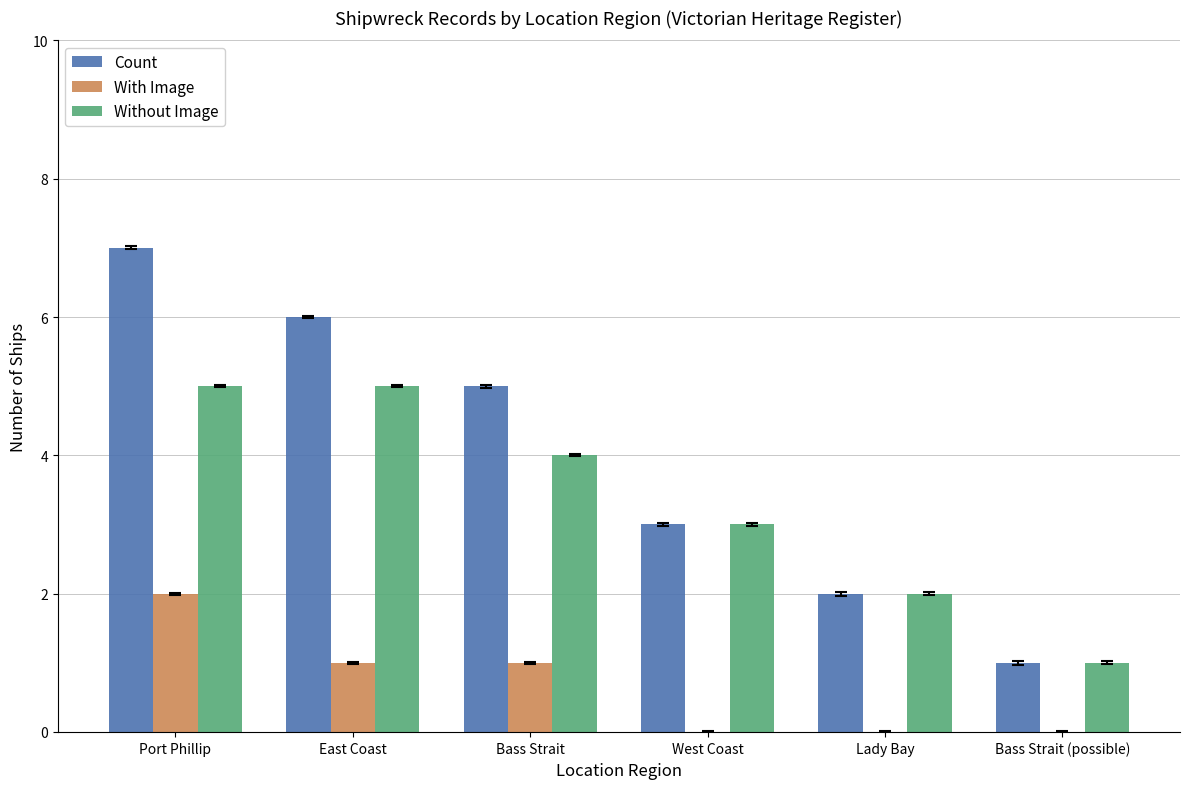

At which category is the sum across all series the highest?

Port Phillip